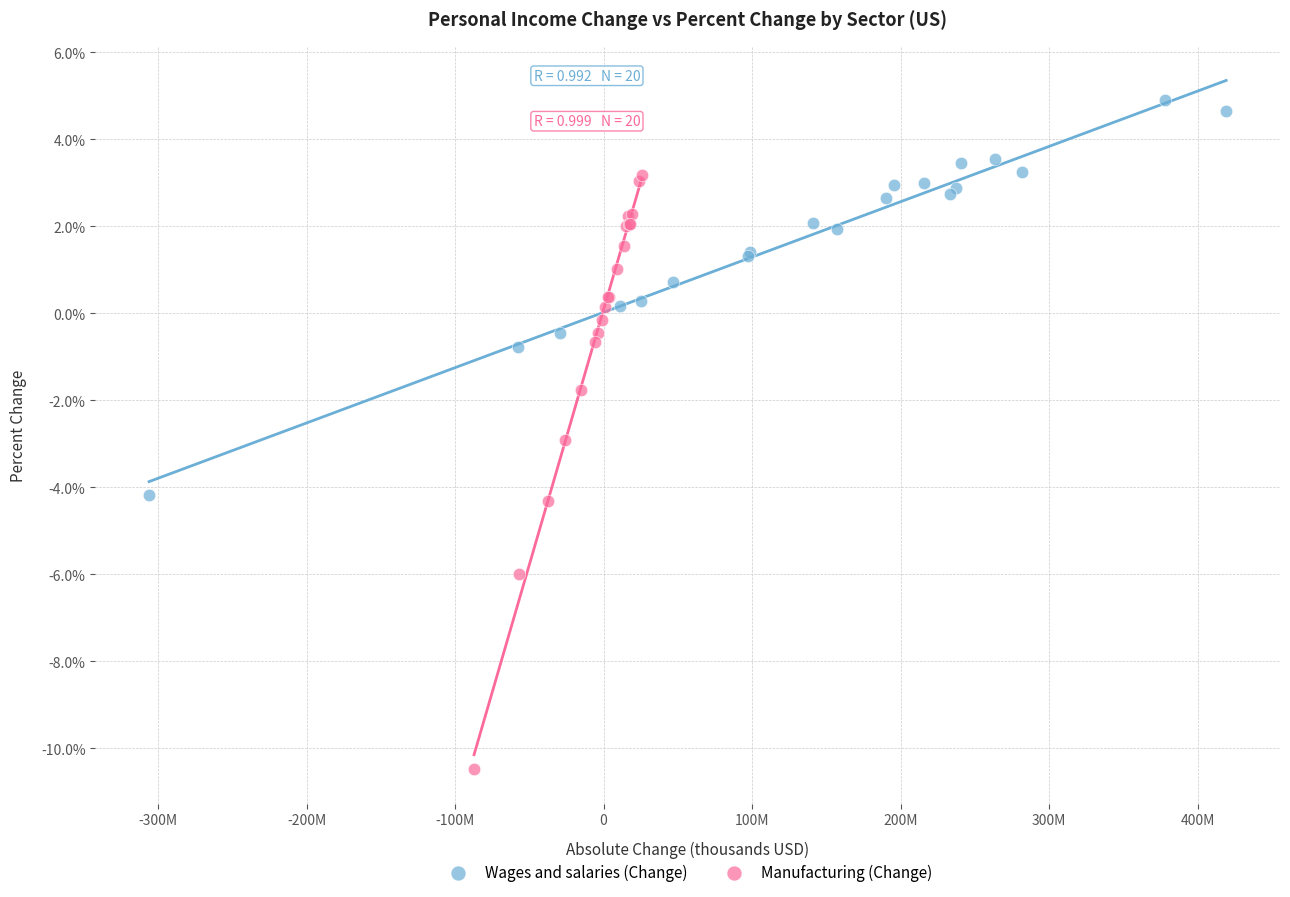

Which series reaches the minimum Y coordinate?

Manufacturing (Change)